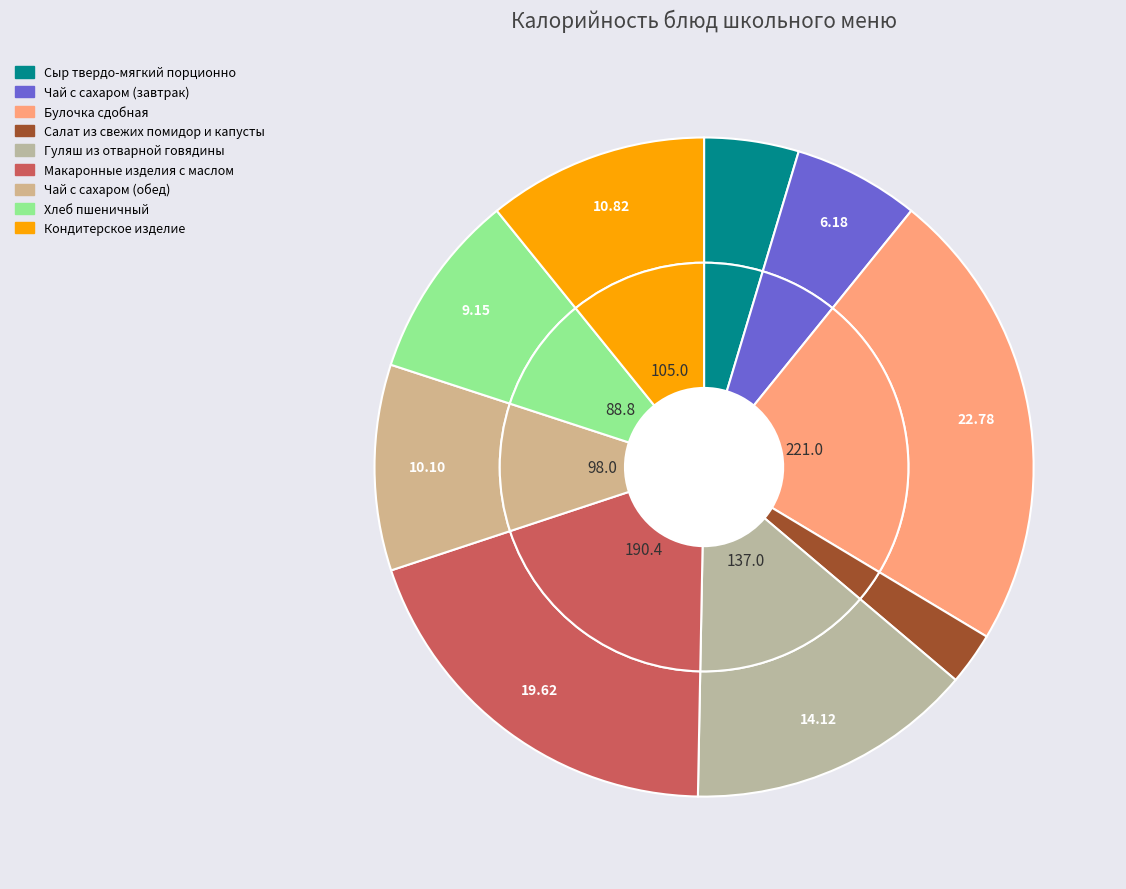

To the nearest percent, what is the combined percentage of Чай с сахаром (завтрак) and Гуляш из отварной говядины?

20%